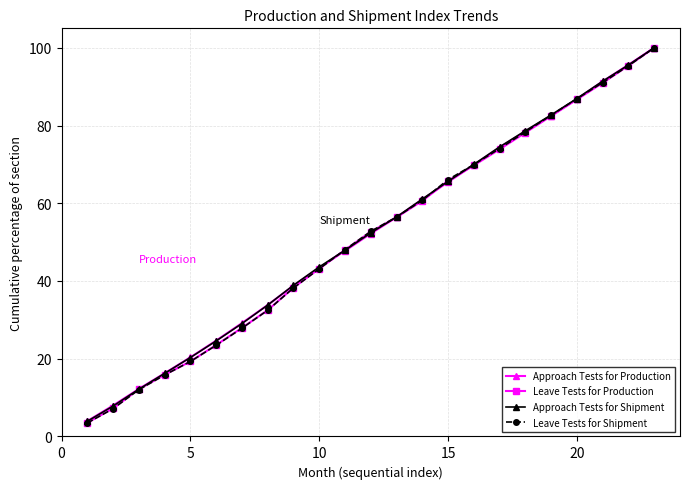

What is the value of the Leave Tests for Production point at the 20th from the left?

86.7